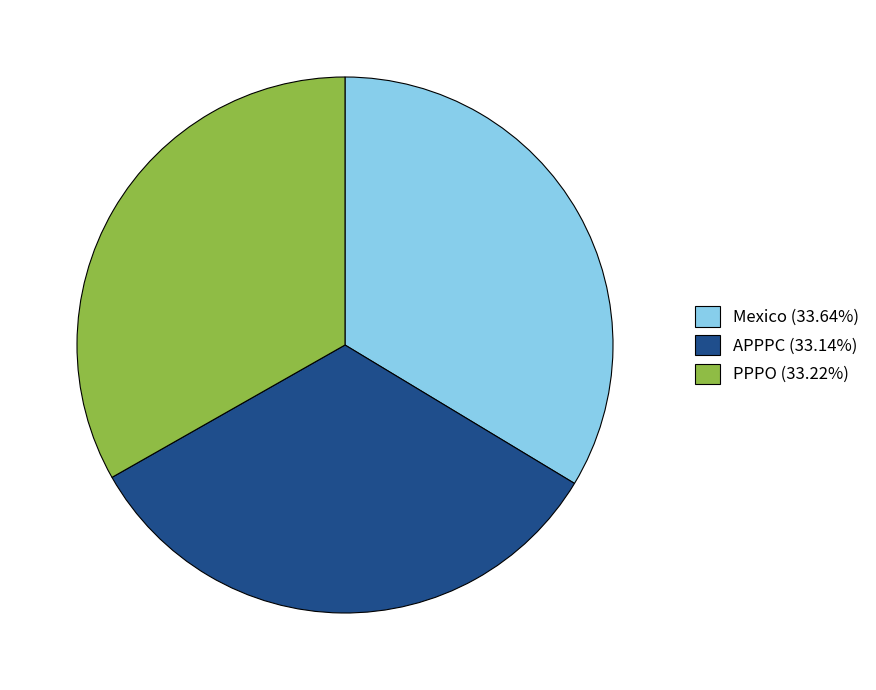

How many segments does this pie chart have?

3